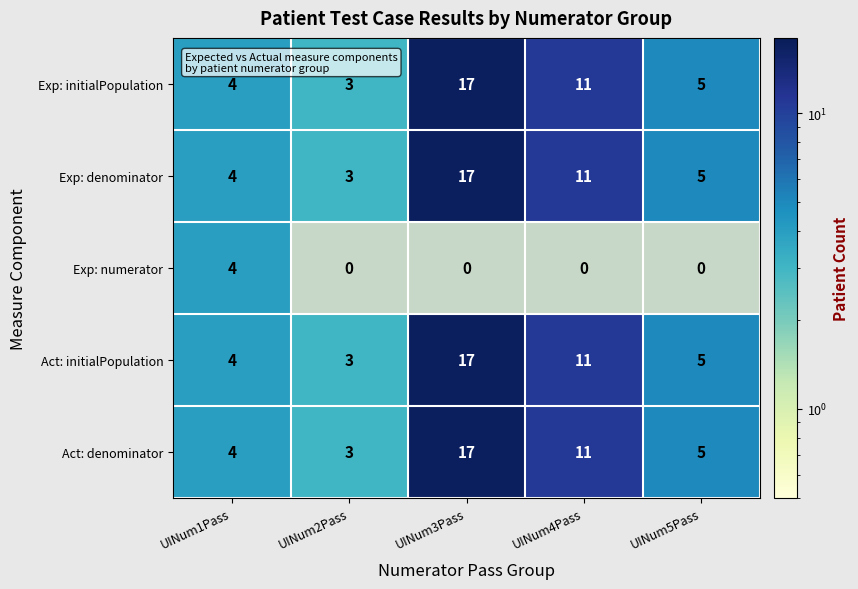

What is the sum of all Exp: denominator values?

40